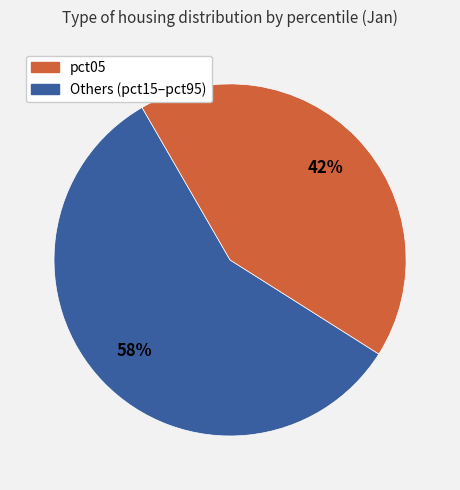

Is there any slice that represents more than half of the pie?

Yes